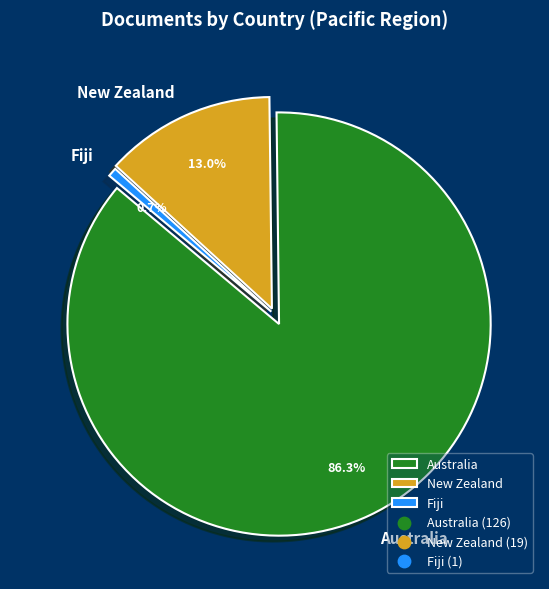

Is it true that Australia is 86% of the pie?

True